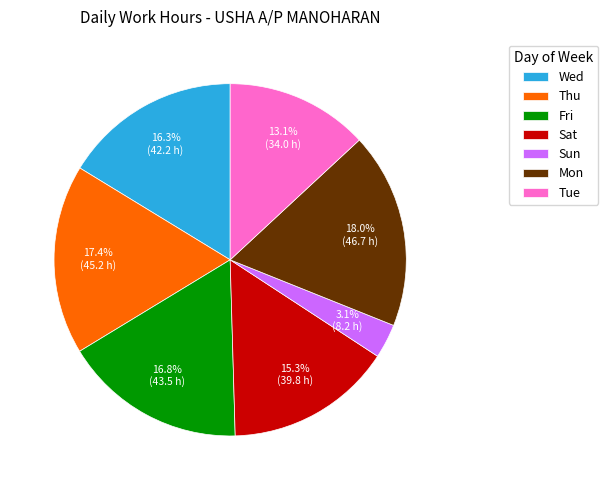

What is the smallest slice in the pie chart?

Sun